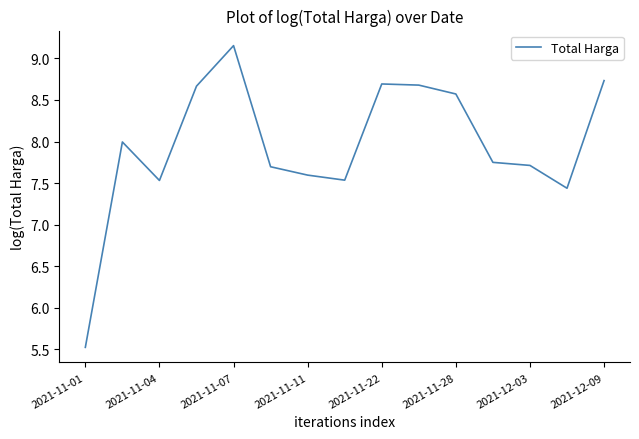

What is the minimum value shown in the chart?

5.5